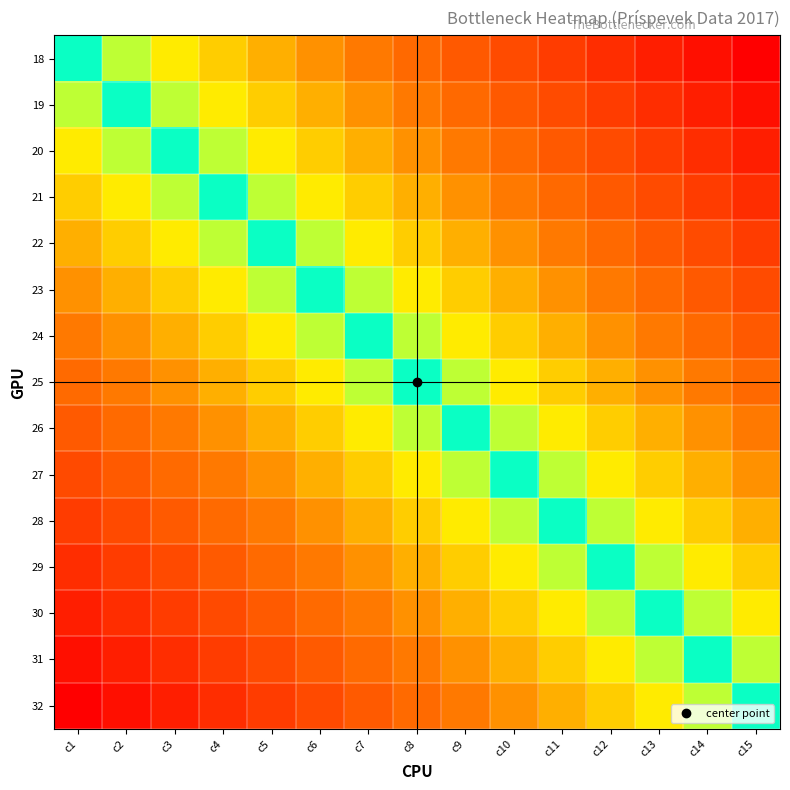

Rank the series by their maximum value, from lowest to highest.

32, 31, 30, 29, 28, 27, 26, 25, 24, 23, 22, 21, 20, 19, 18